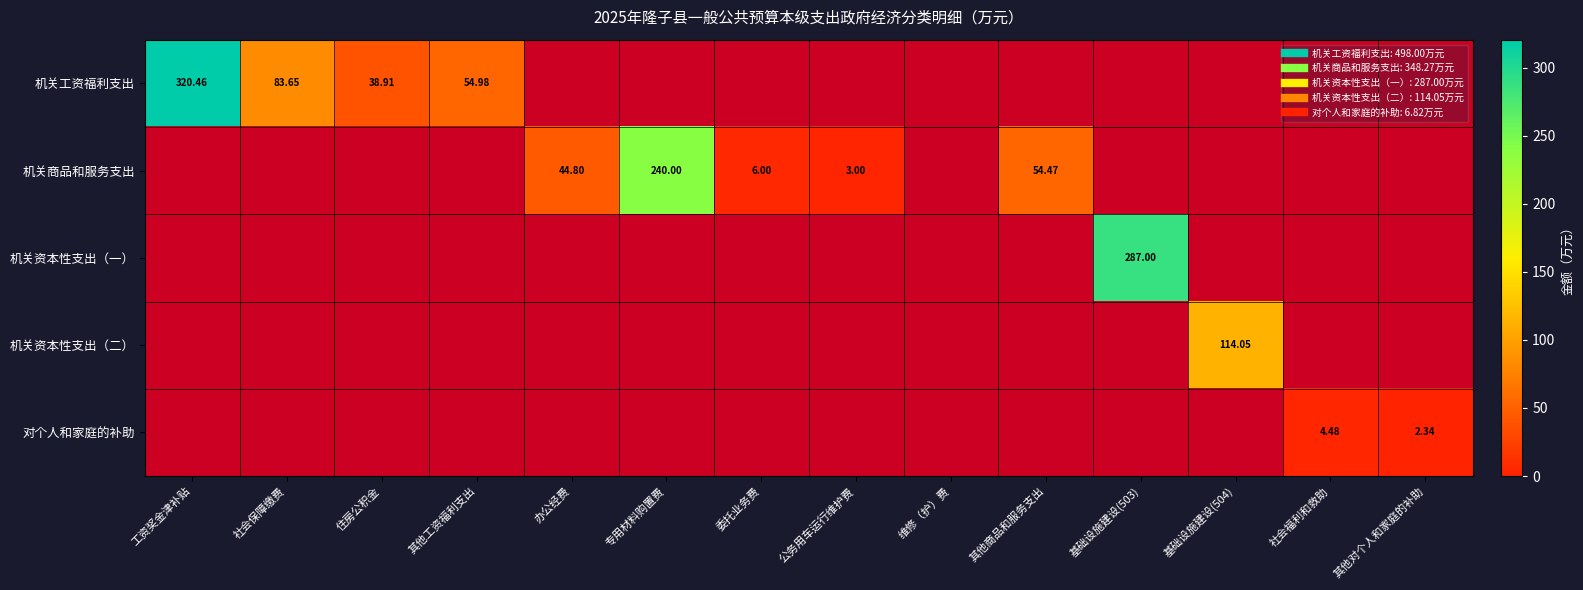

Between 公务用车运行维护费 and 社会保障缴费, which is larger?

社会保障缴费